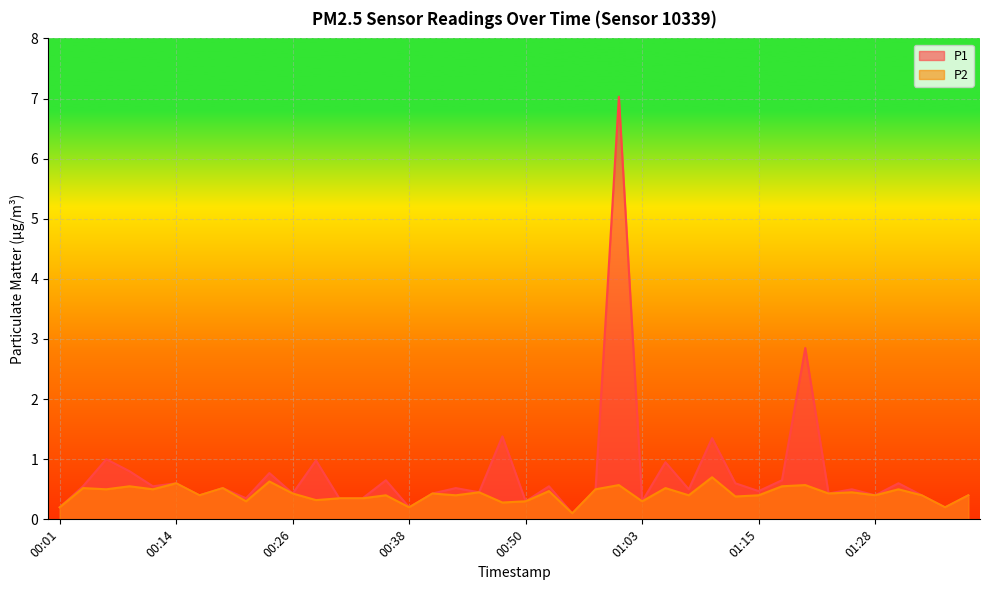

What is the sum of the P1 values at 01:36 and 00:58?

0.7